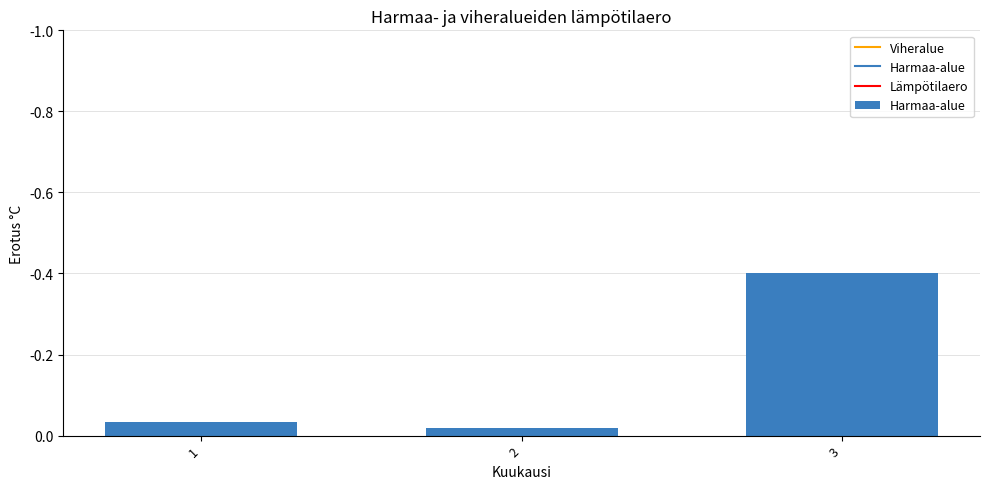

The chart shows a value of -0.1 at 3. True or false?

False